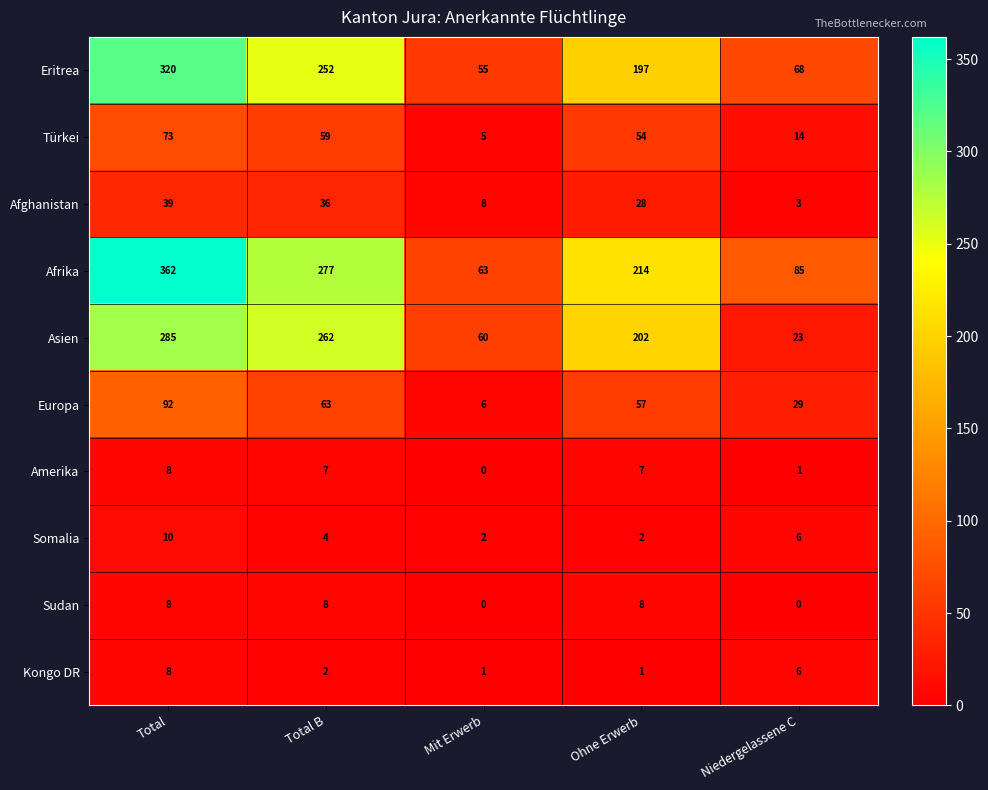

What is the sum of the Eritrea values at Niedergelassene C and Ohne Erwerb?

265